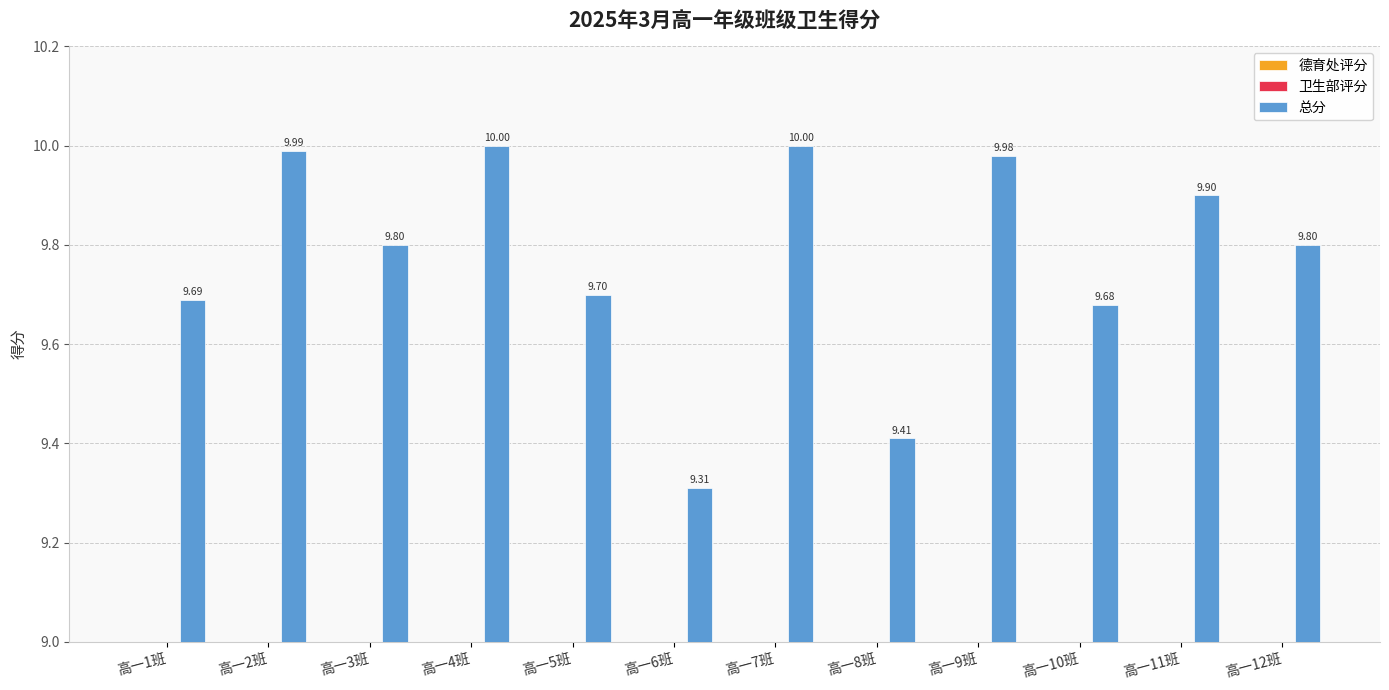

The 卫生部评分 series shows 2.3 at 高一4班. True or false?

False